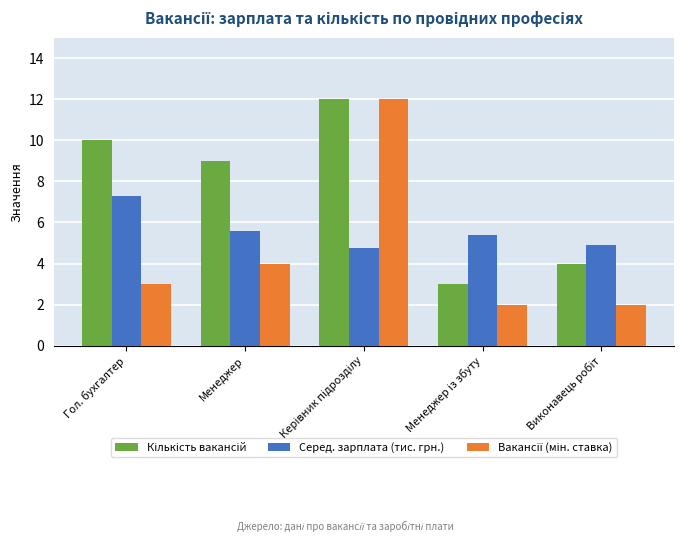

What is the difference between the second highest and second lowest values in the Серед. зарплата (тис. грн.) series?

0.7